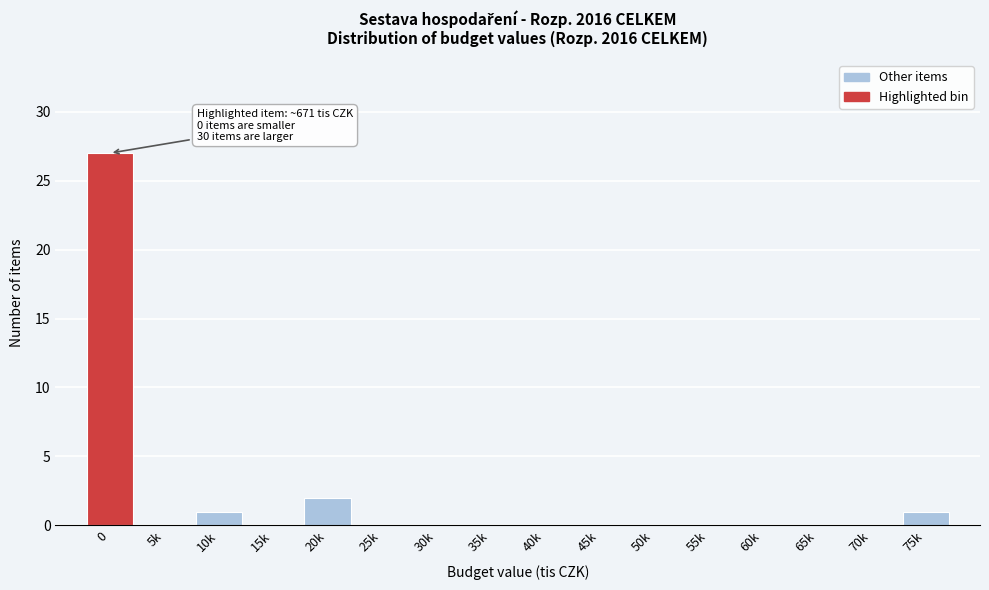

Reading left to right, transcribe all the data shown in this chart.

0=27	5k=0	10k=1	15k=0	20k=2	25k=0	30k=0	35k=0	40k=0	45k=0	50k=0	55k=0	60k=0	65k=0	70k=0	75k=1